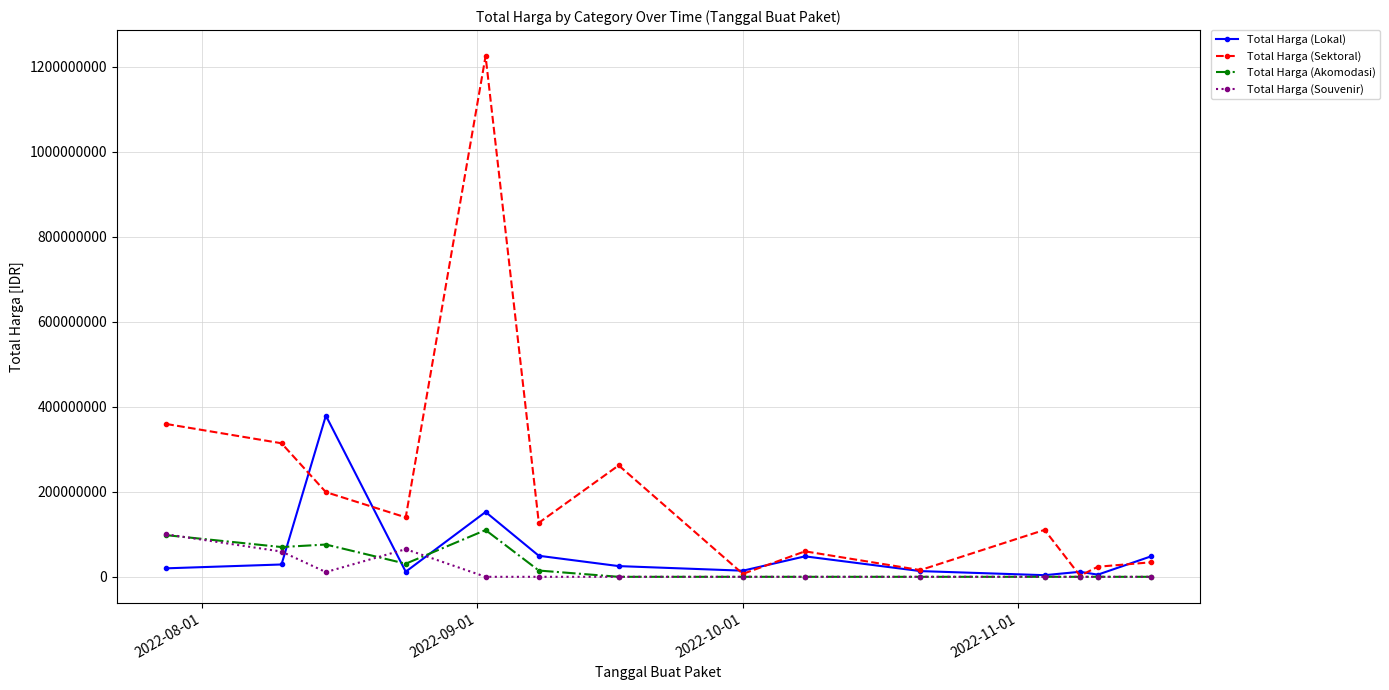

What is the maximum value shown in the chart?

1224682000